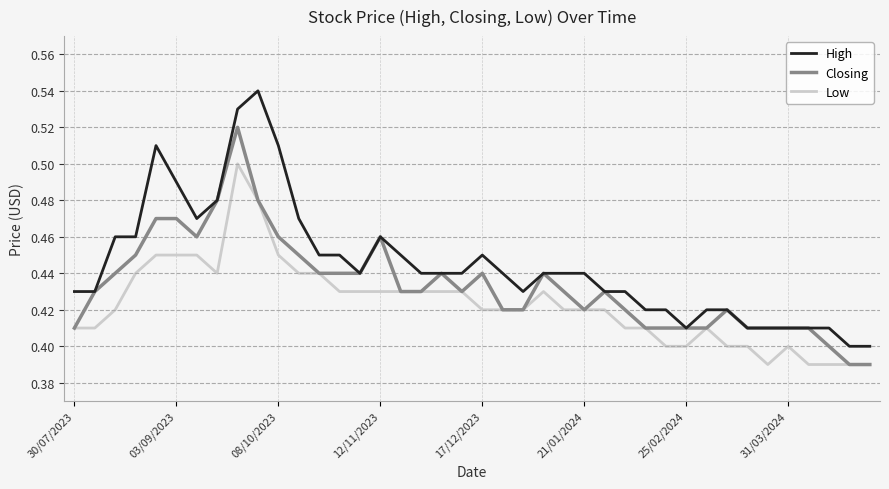

Which series has the widest spread of values?

High